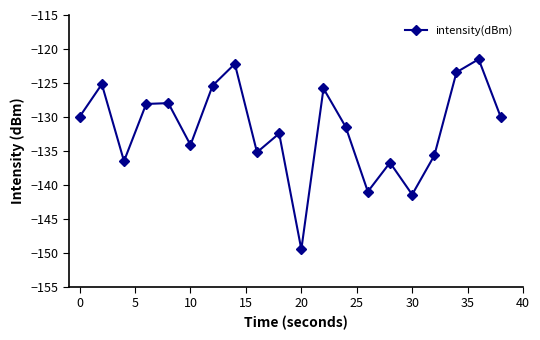

What is the sum of all values?

-2633.9